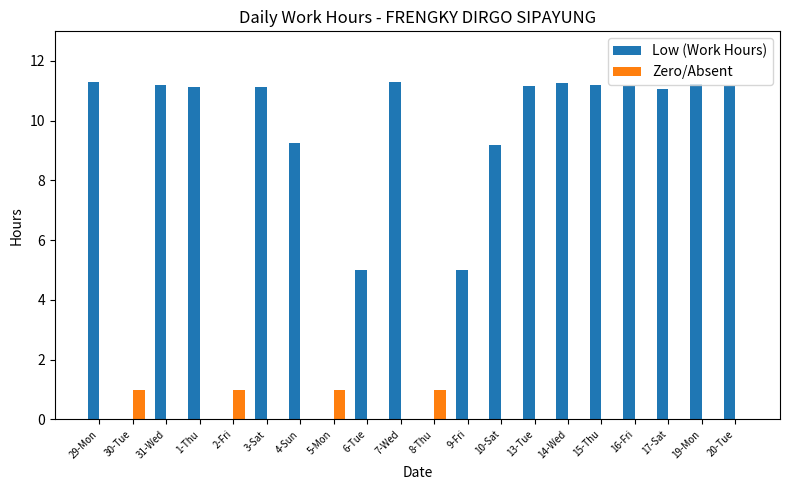

Which series has the largest total across all categories?

Low (Work Hours)